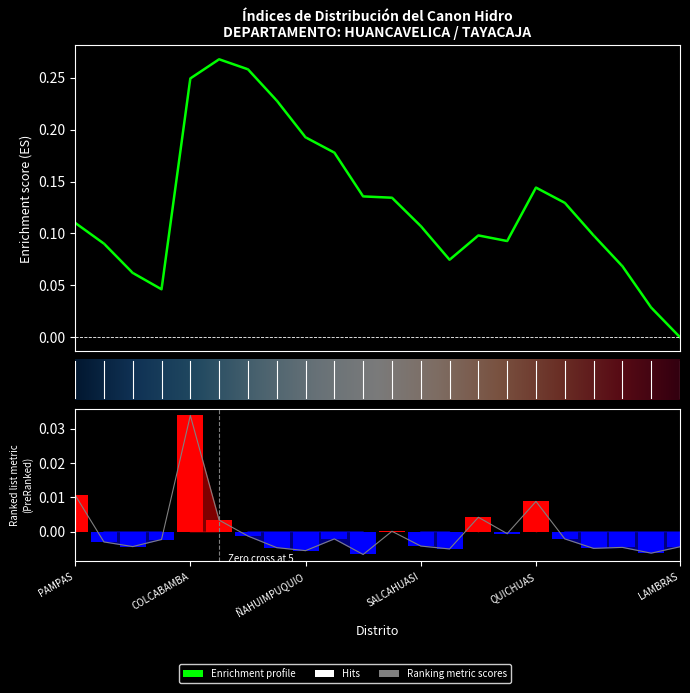

Count the number of categories in the chart.

22